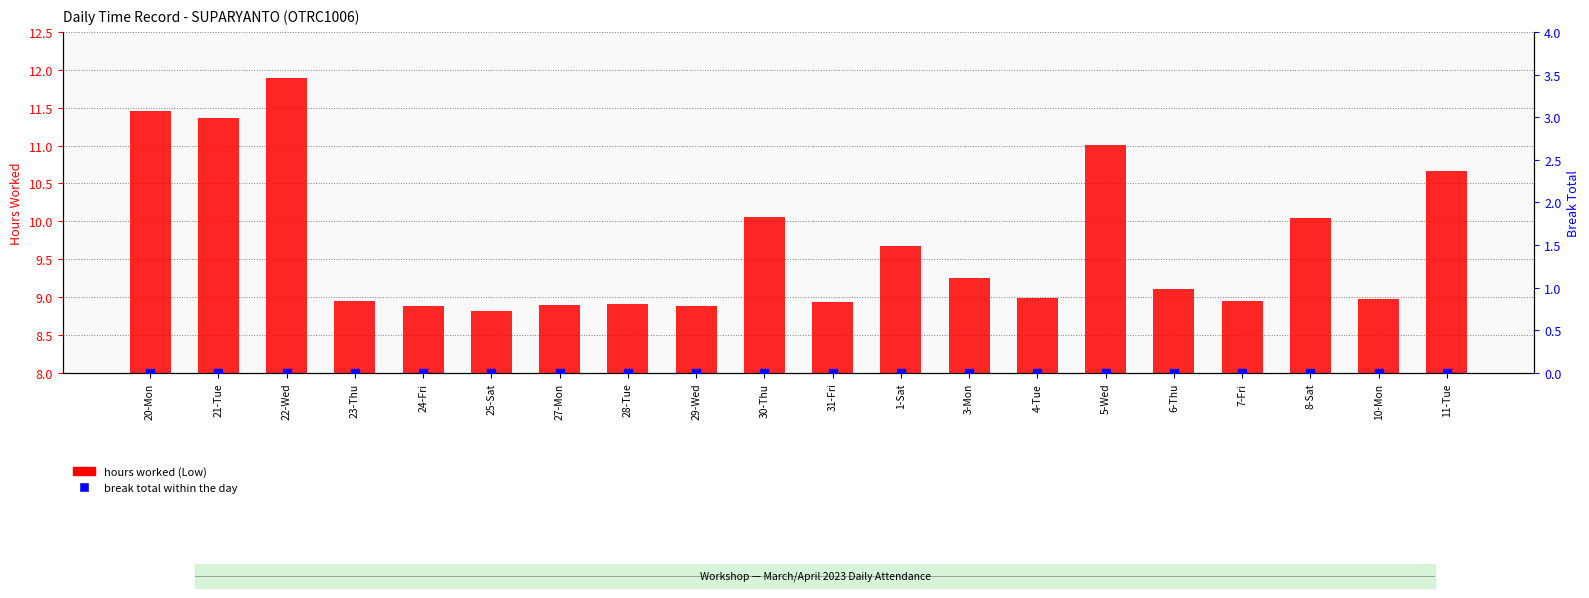

Which series has the widest spread of Y values?

hours worked (Low)